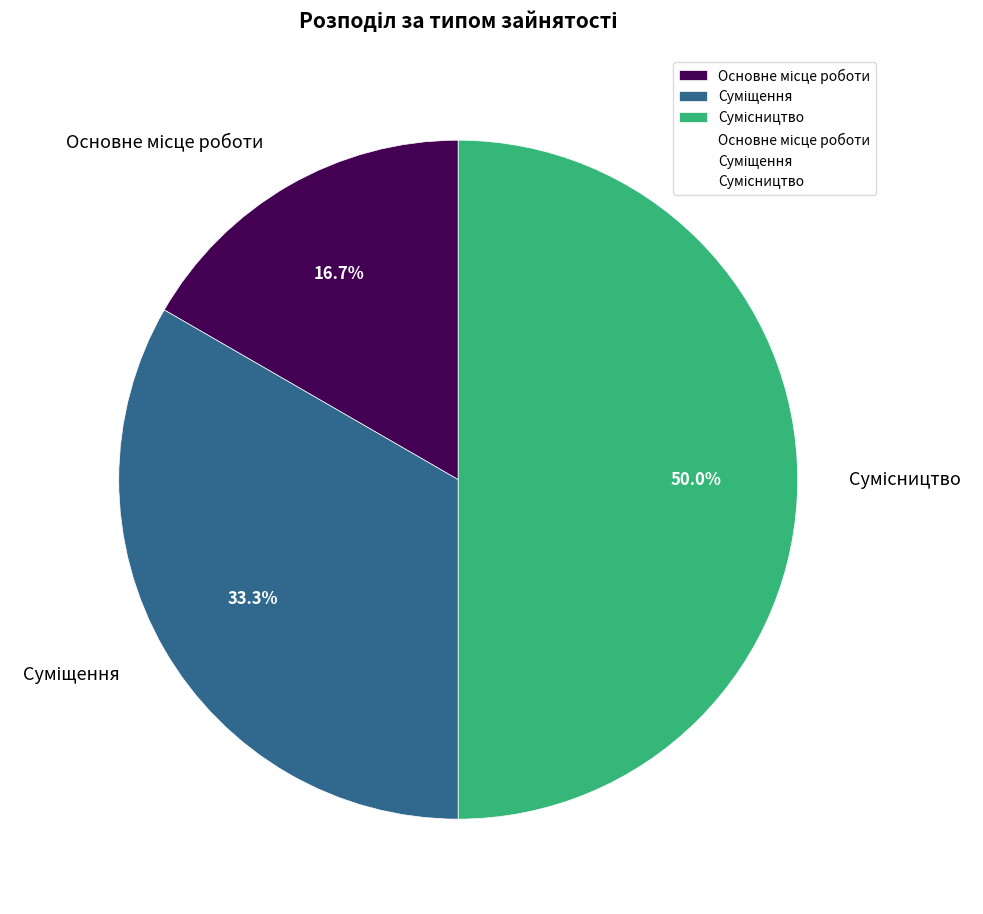

How many slices are in this pie chart?

3